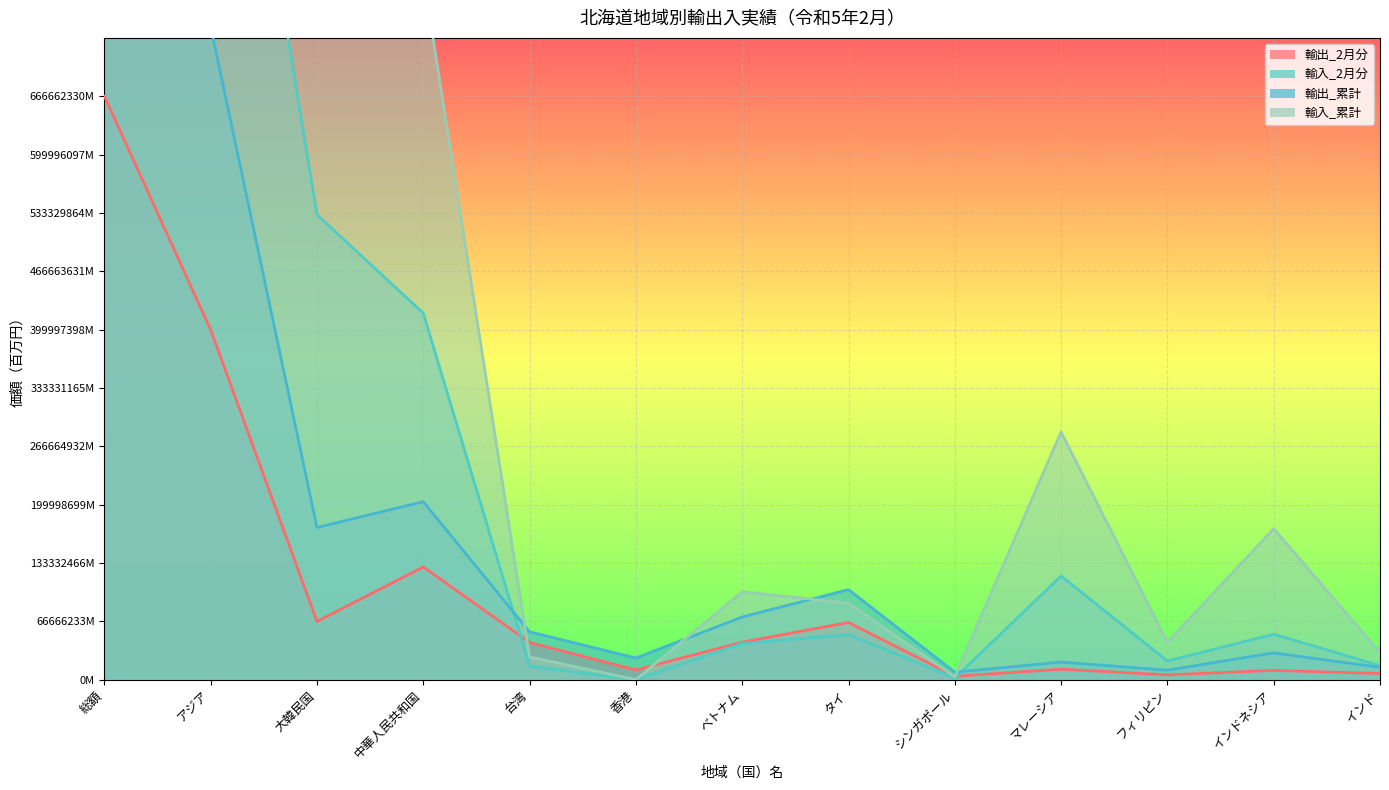

True or false: 輸入_2月分 has a value of 0.0 at インドネシア.

False